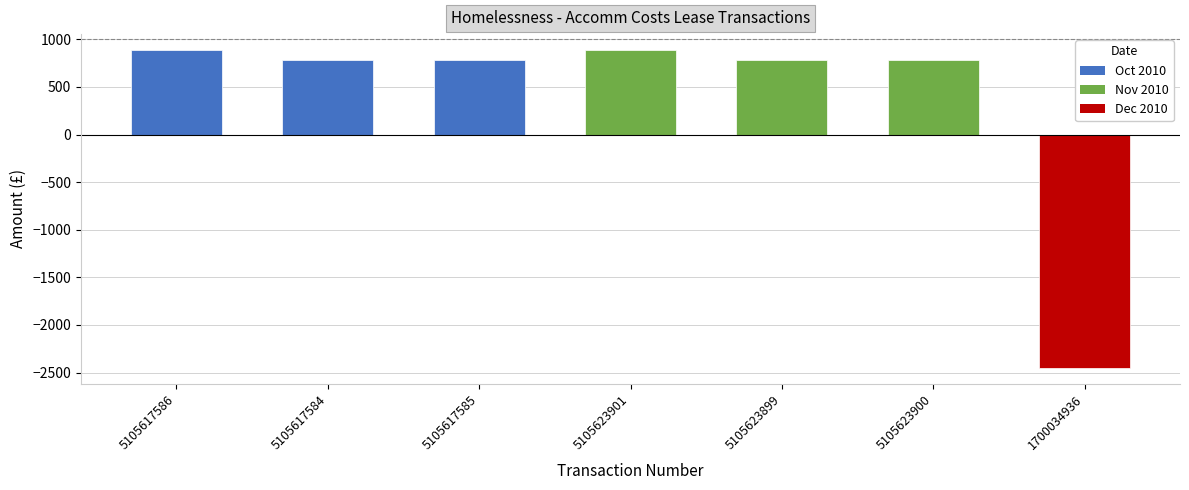

What is the approximate value at 5105623899?

780.0